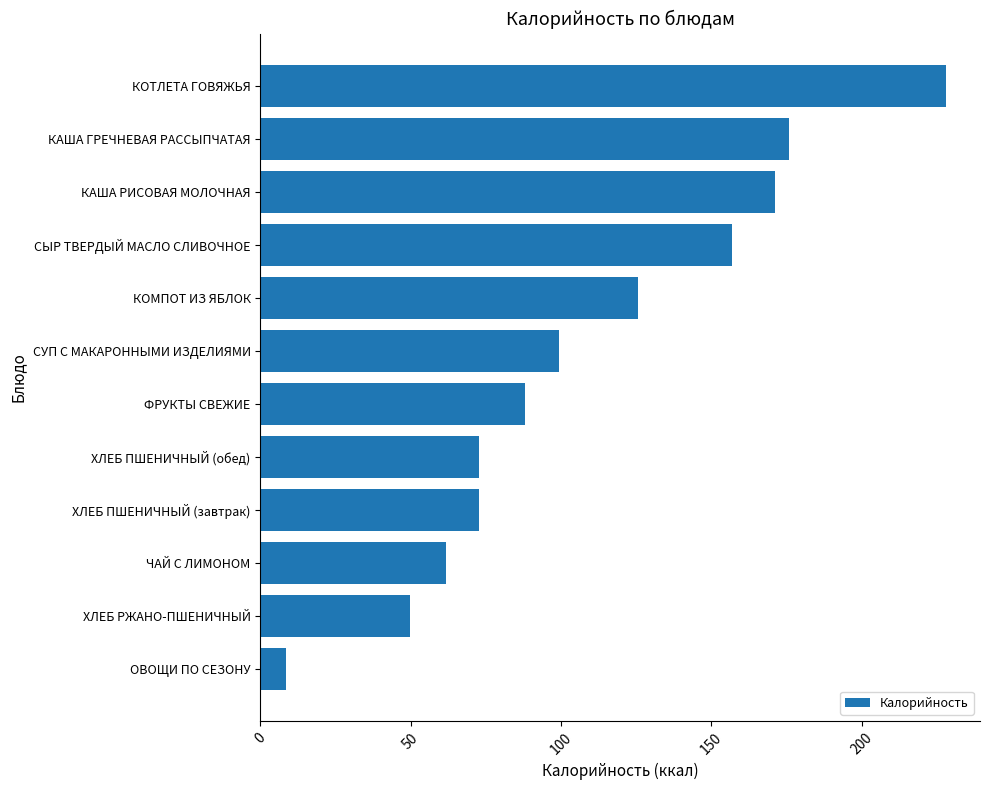

What is the label of the 4th bar from the bottom?

ХЛЕБ ПШЕНИЧНЫЙ (завтрак)